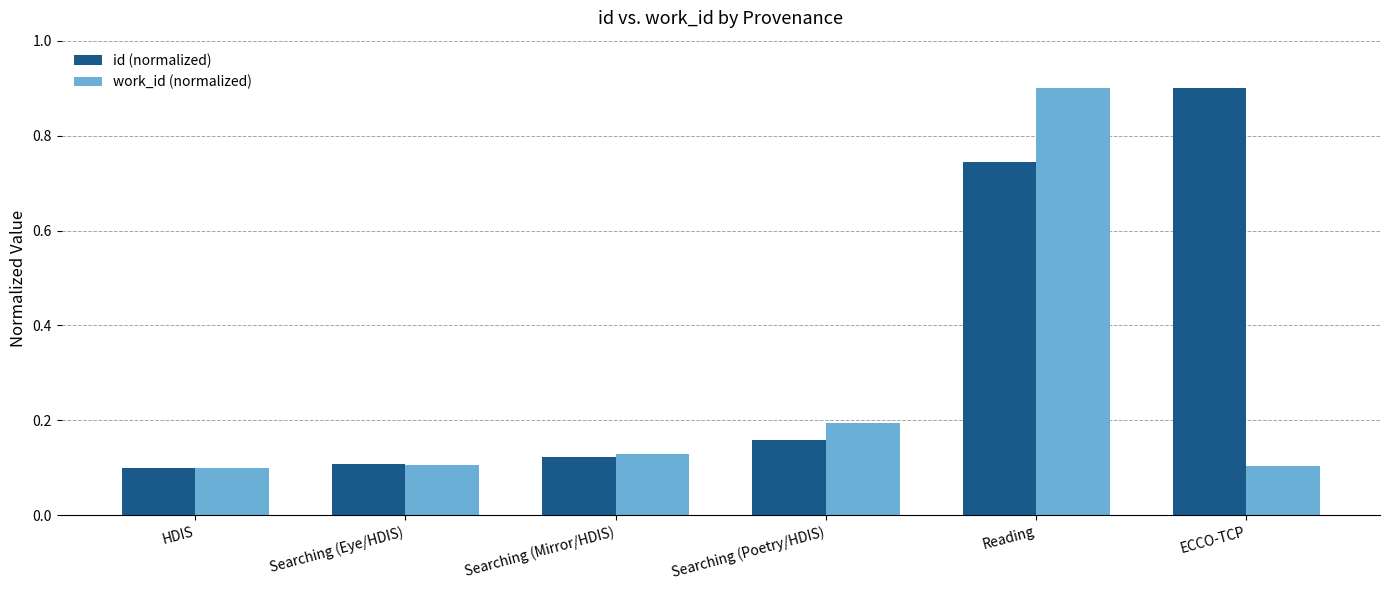

Which category has the highest value in the work_id (normalized) series?

Reading